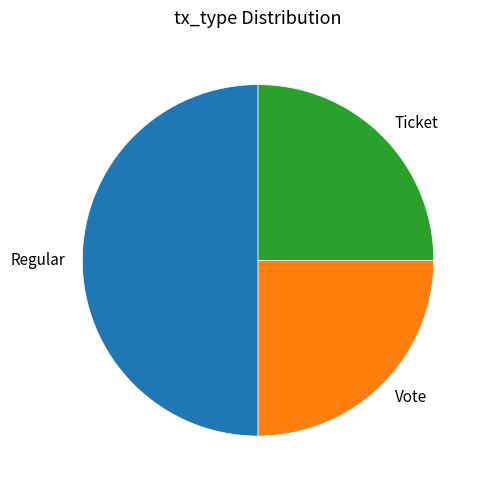

Does Vote account for over 50% of the chart?

No